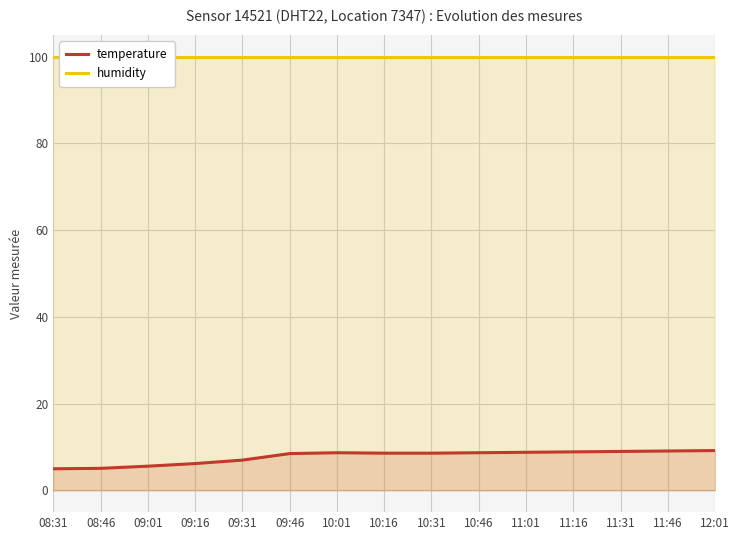

True or false: temperature and humidity cross at least once.

False